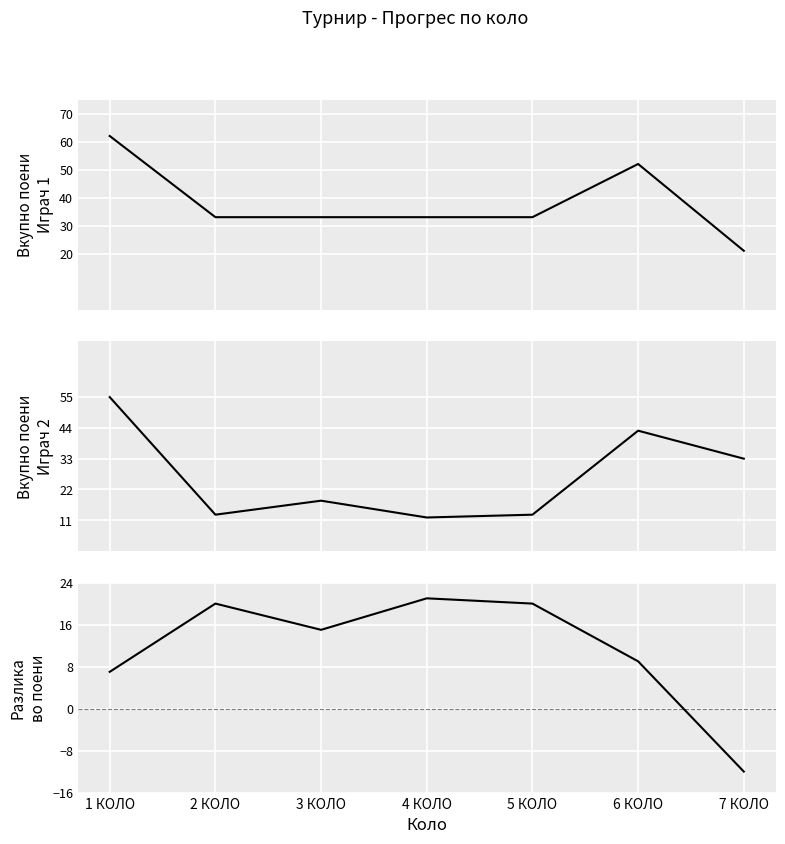

What are all the series names shown in the legend?

Вкупно поени Играч 1, Вкупно поени Играч 2, Разлика